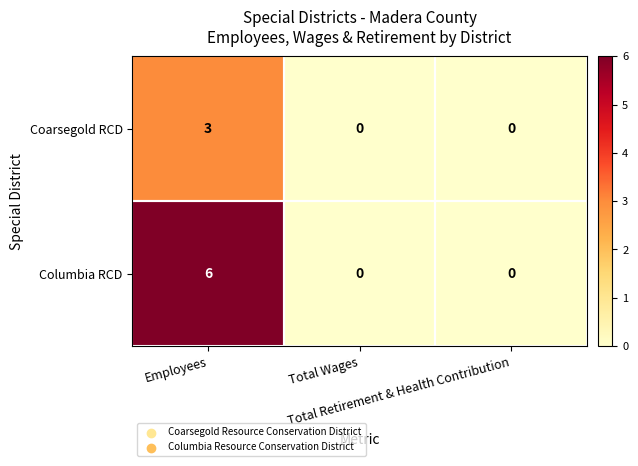

Count the Columbia RCD values in the range 0 to 6.

3